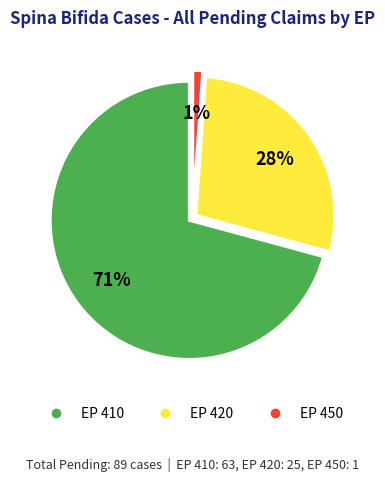

Approximately how many times larger is the value at EP 420 compared to EP 410?

0.4